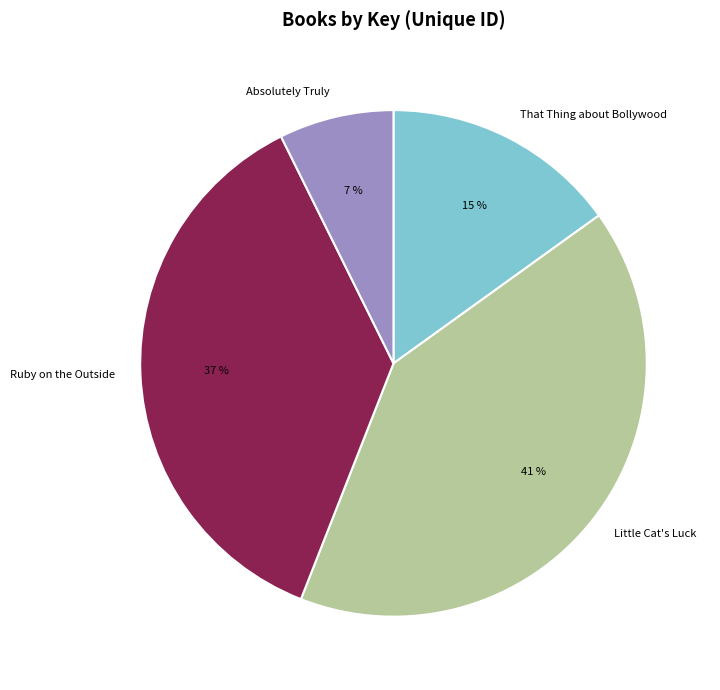

Is there any slice that represents more than half of the pie?

No